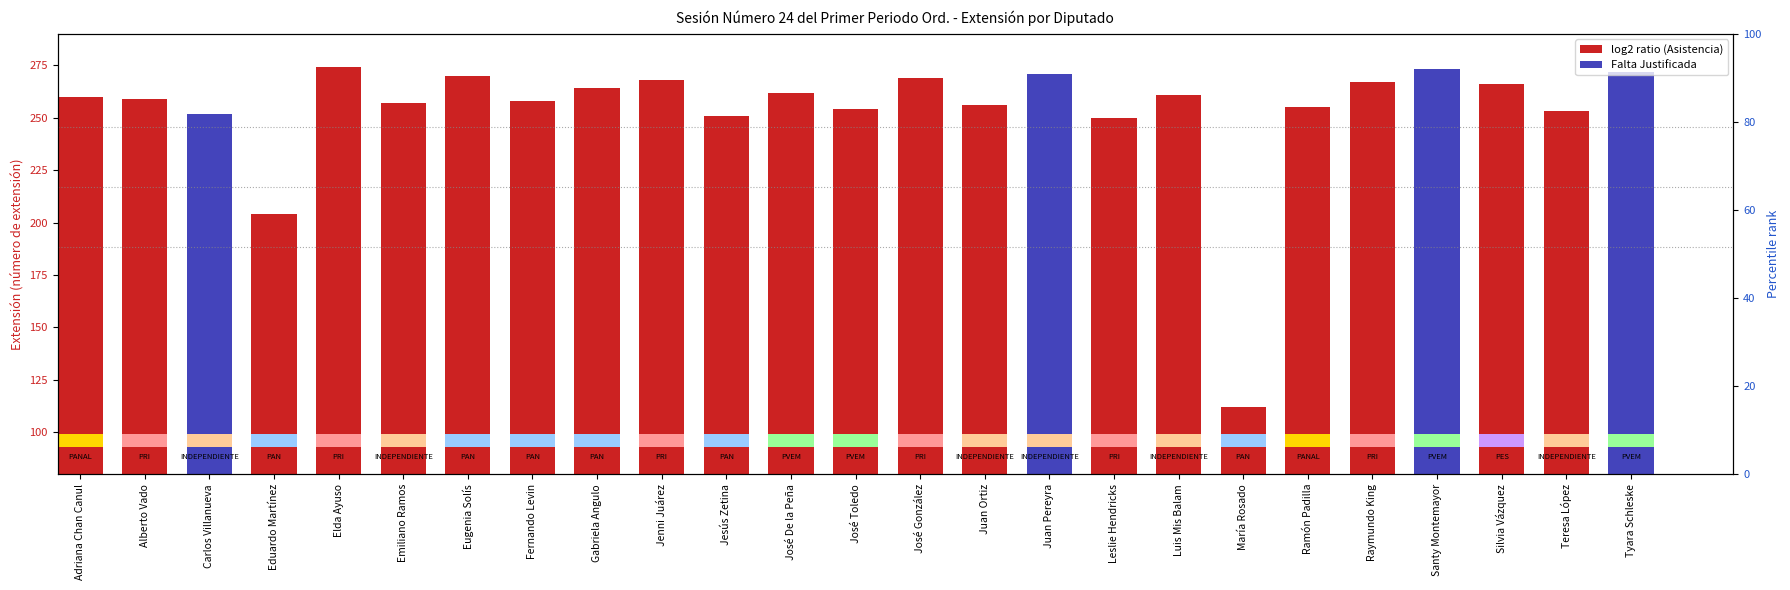

What is the label of the 1st bar from the left?

Adriana Chan Canul